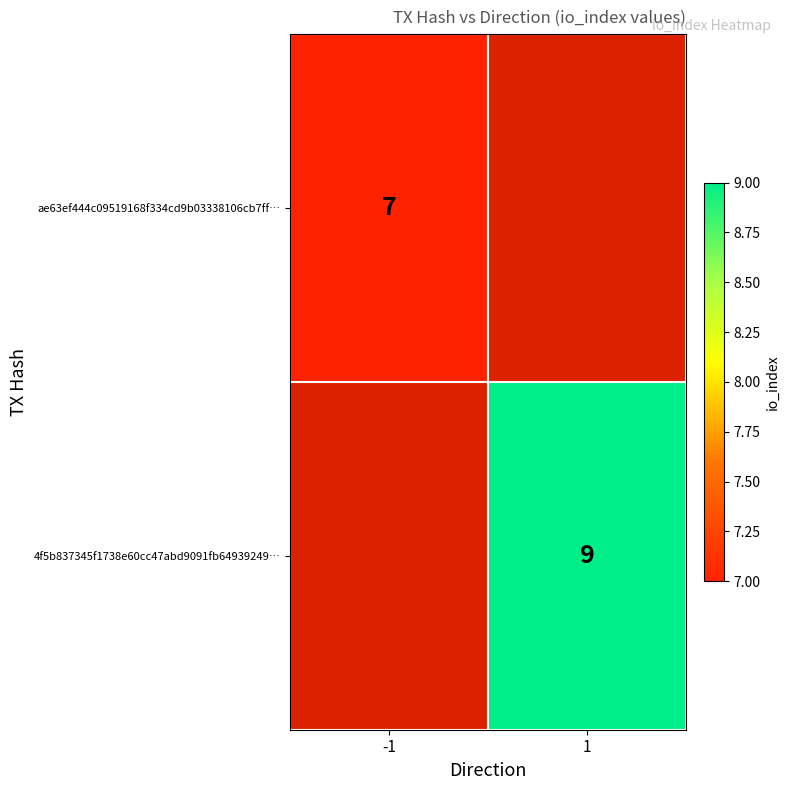

Is the value of 4f5b837345f1738e60cc47abd9091fb64939249… at 1 greater than the value of ae63ef444c09519168f334cd9b03338106cb7ff… at -1?

Yes